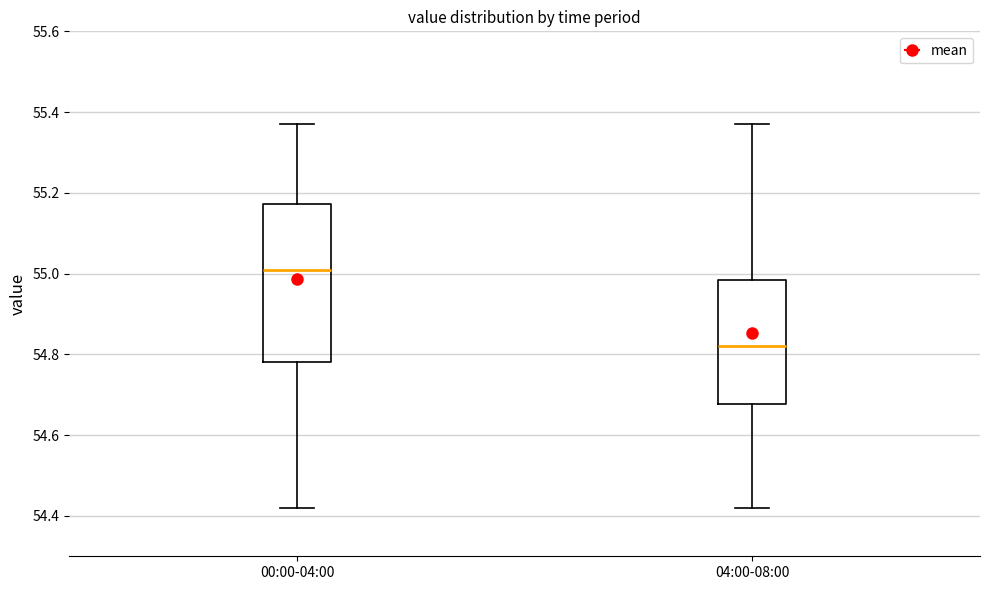

Where is the lower edge of the box for 04:00-08:00 on the y-axis? The values are not printed on the chart, so give them approximately, as read against the axis.

54.68